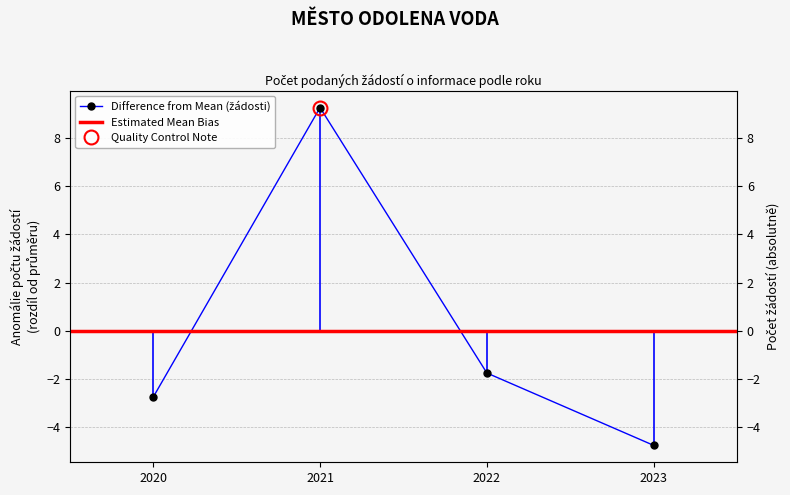

Where is the first local maximum?

2021